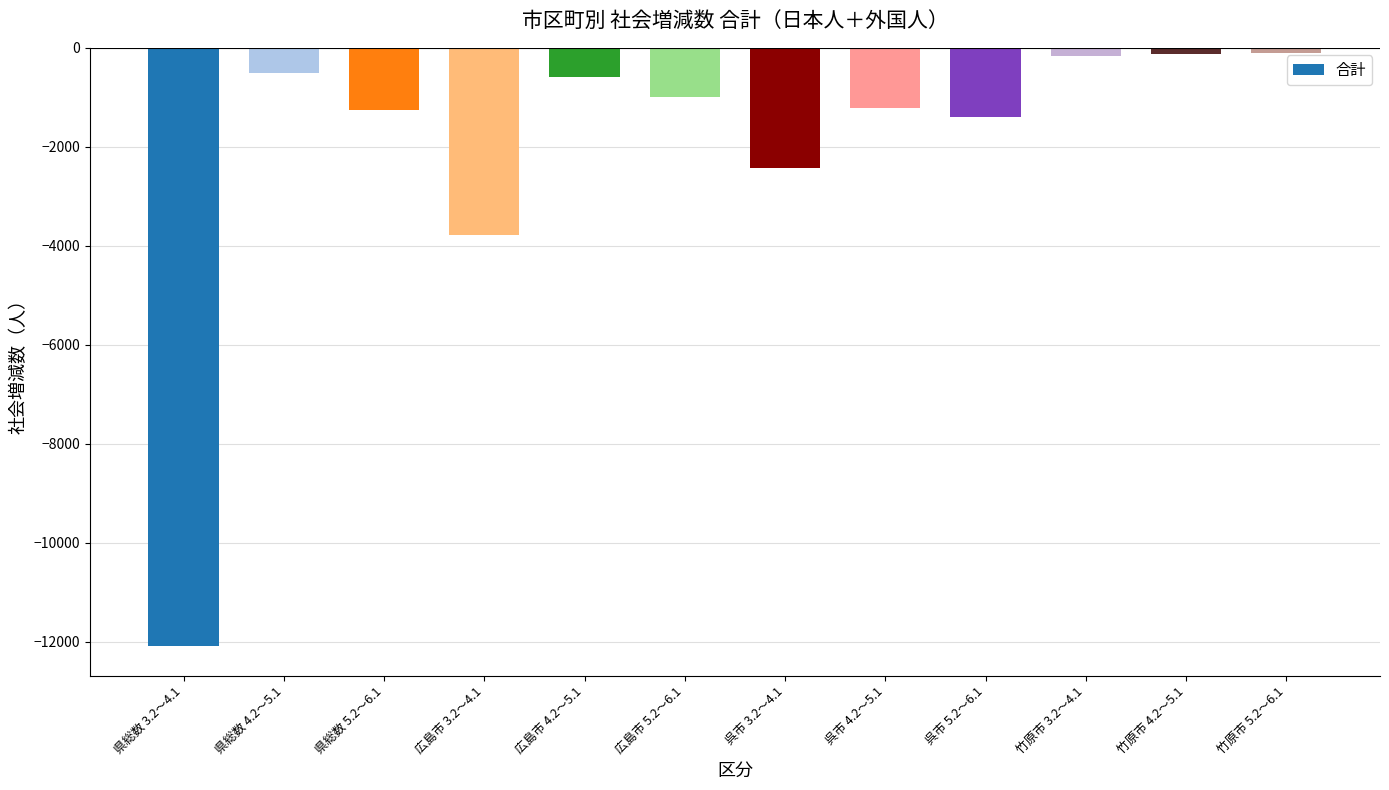

Count the number of values greater than -992.

5